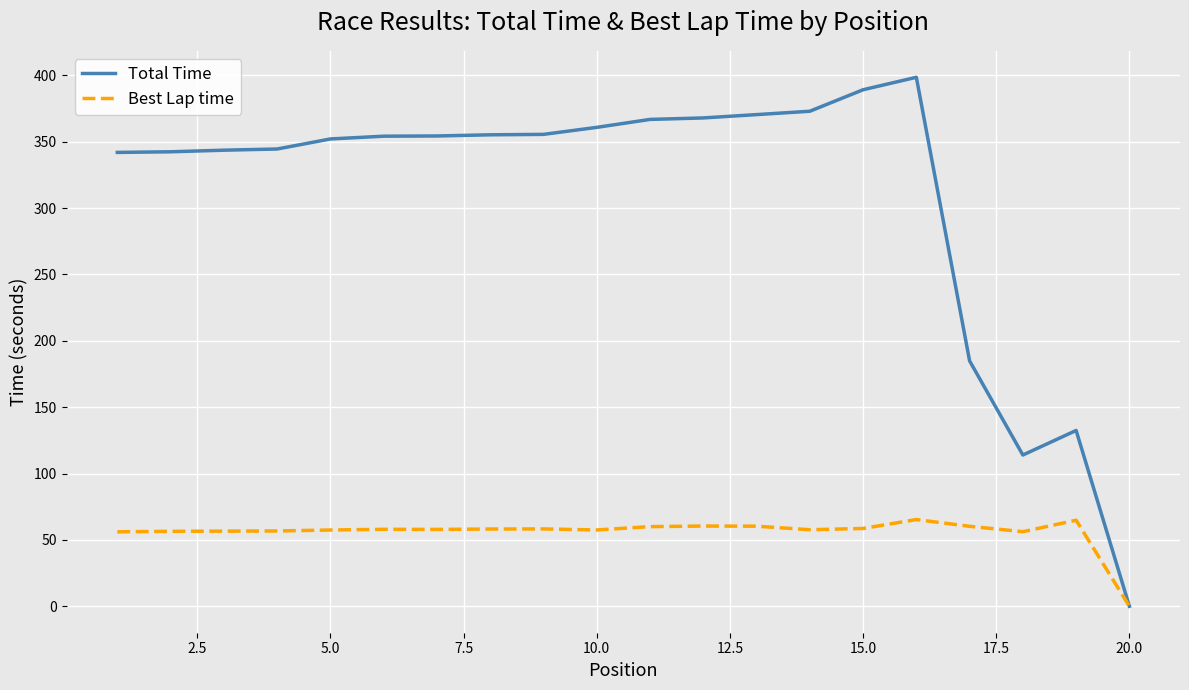

Which series has the largest total across all categories?

Total Time